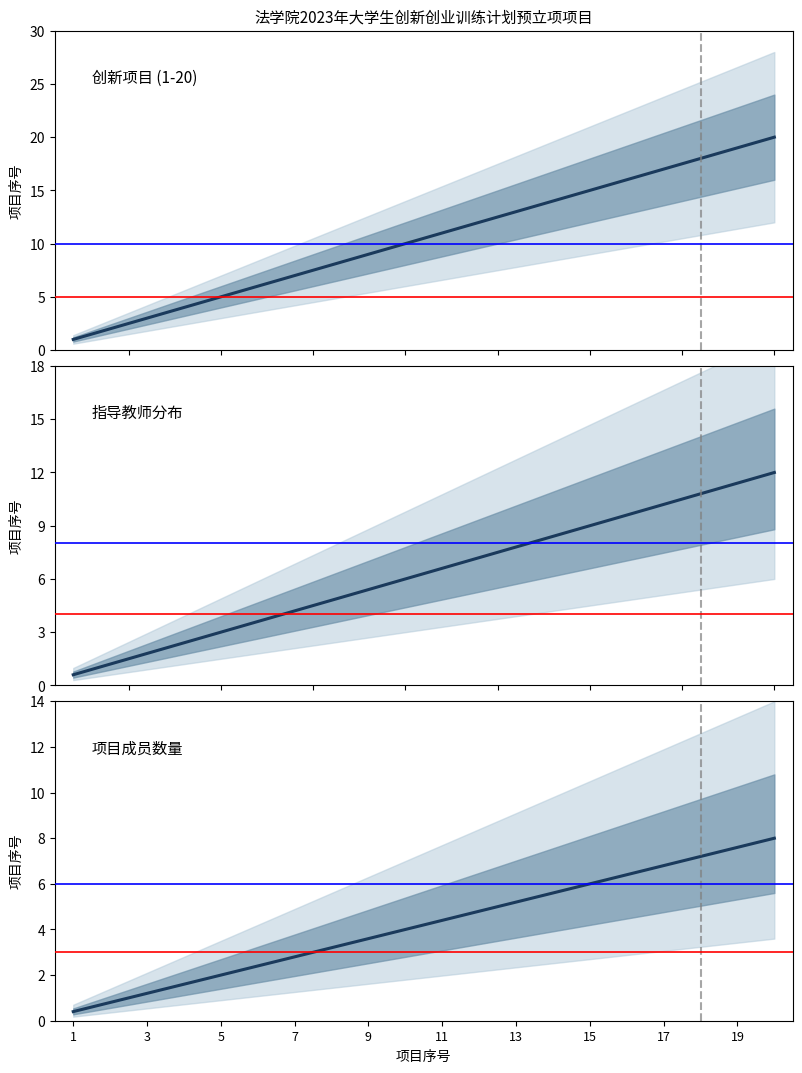

Which label corresponds to the smallest value in the chart?

1